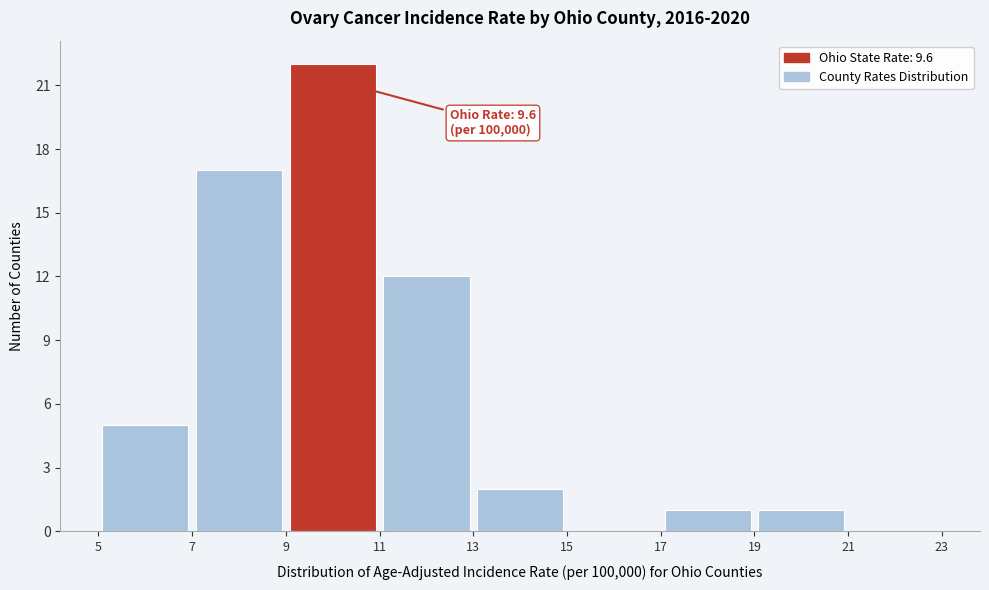

Over which range of the x-axis is the bar tallest?

9 to 11